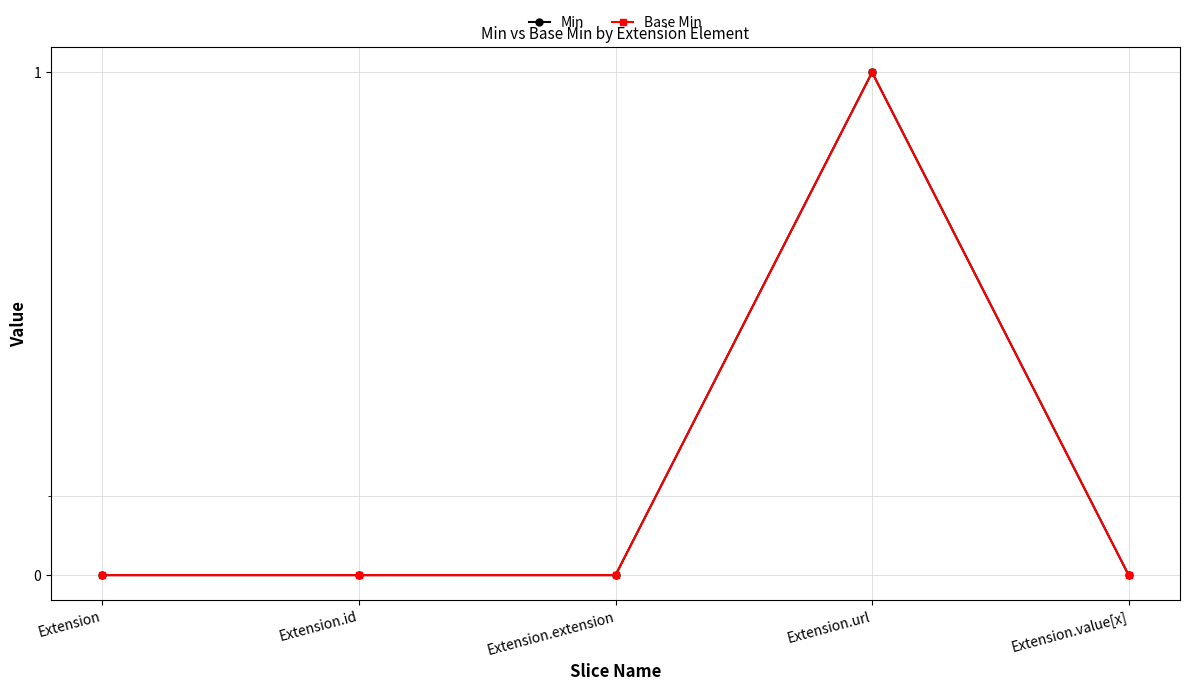

Which series has the largest total across all categories?

Min